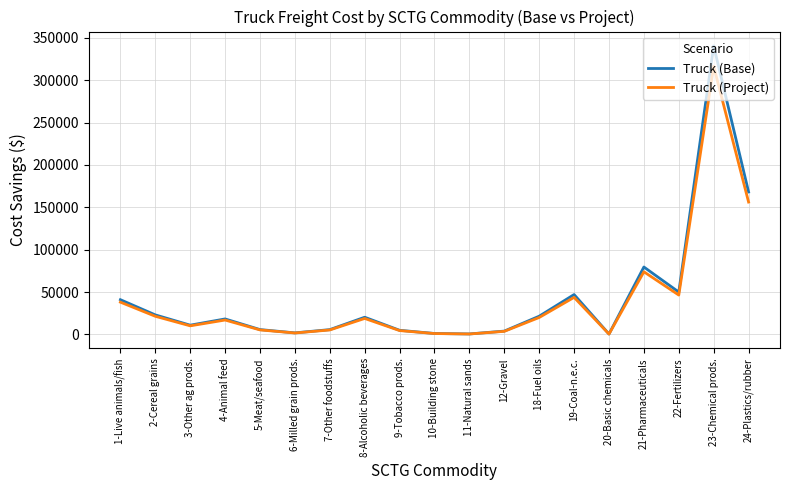

What is the difference between the maximum and minimum values in the Truck (Project) series?

315815.4